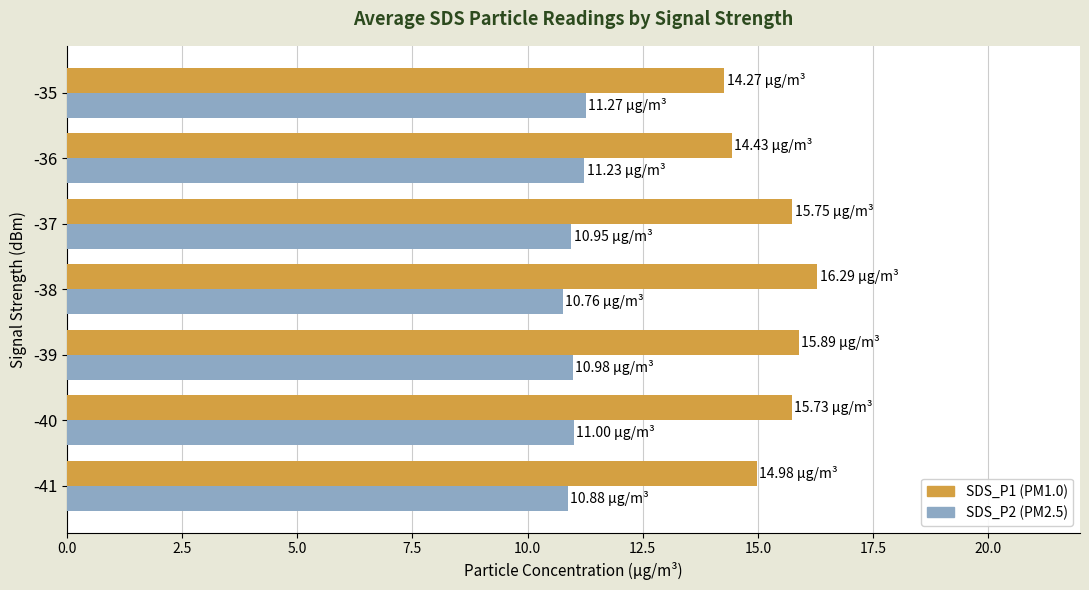

What is the difference between the highest and lowest values at -37?

4.8